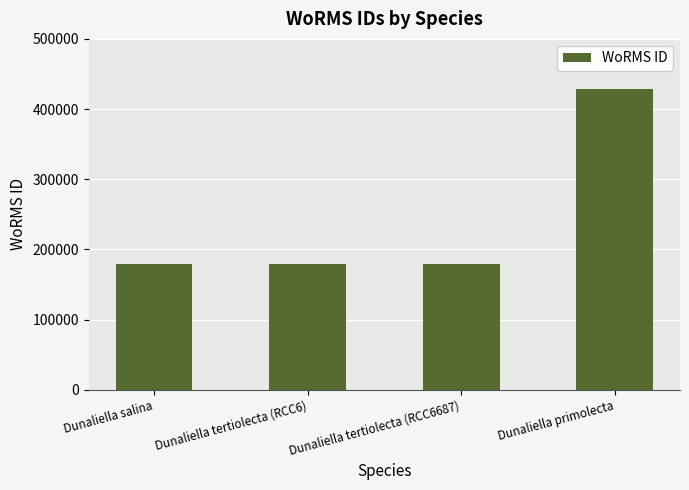

What position from the right is Dunaliella salina?

4